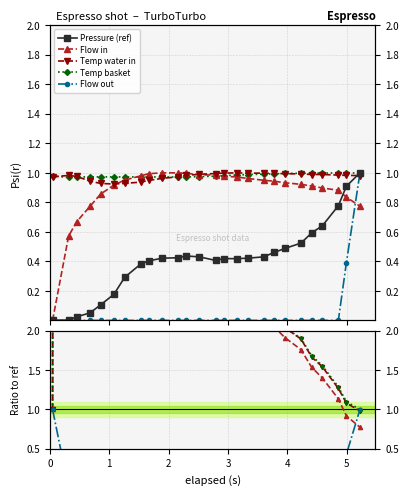

In Flow in, how many points are lower than both neighbors (excluding endpoints)?

1